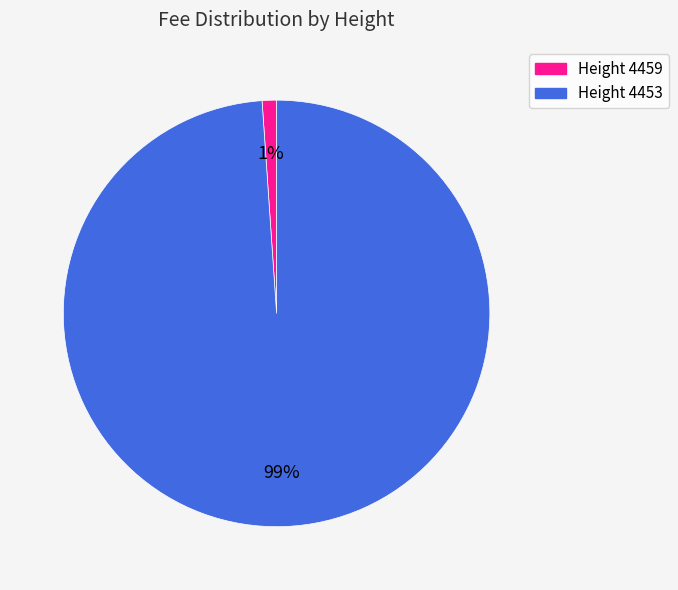

How many slices are in this pie chart?

2